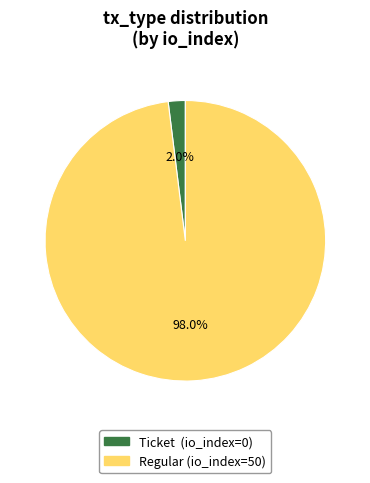

Does any single category account for the majority?

Yes